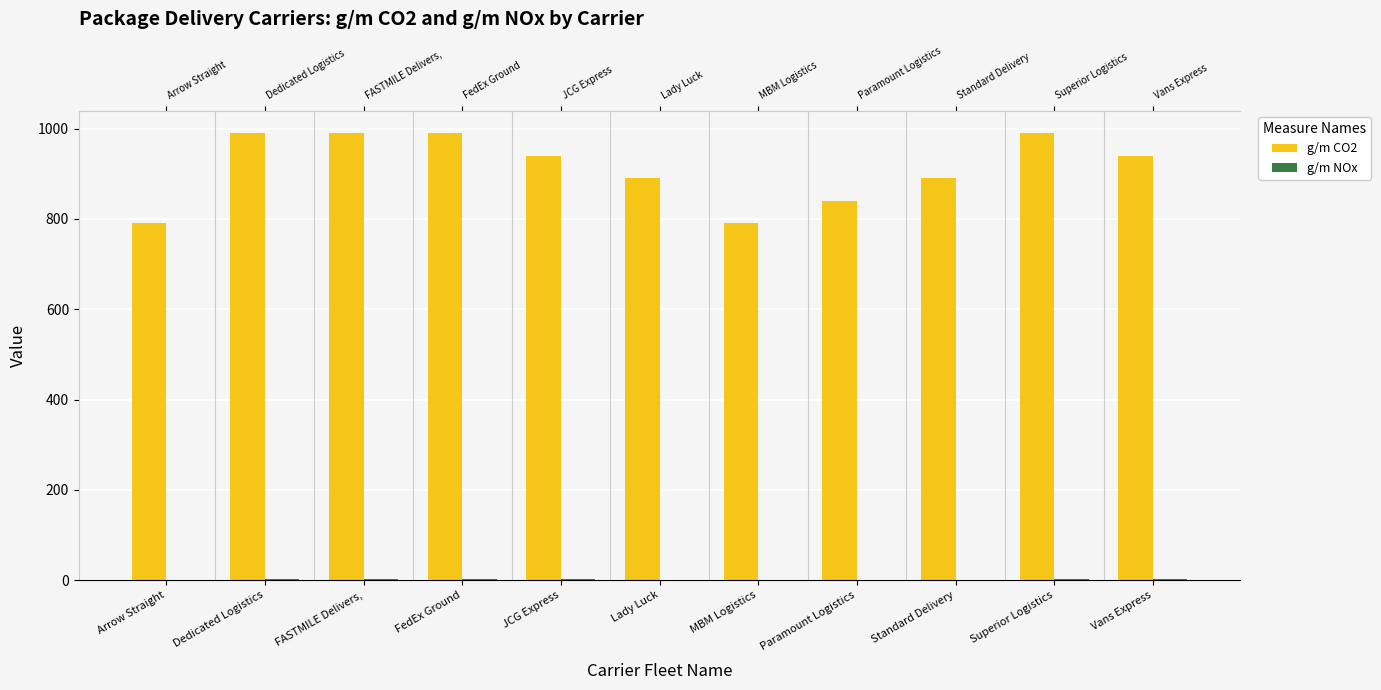

What value does the g/m CO2 series have at JCG Express?

940.0